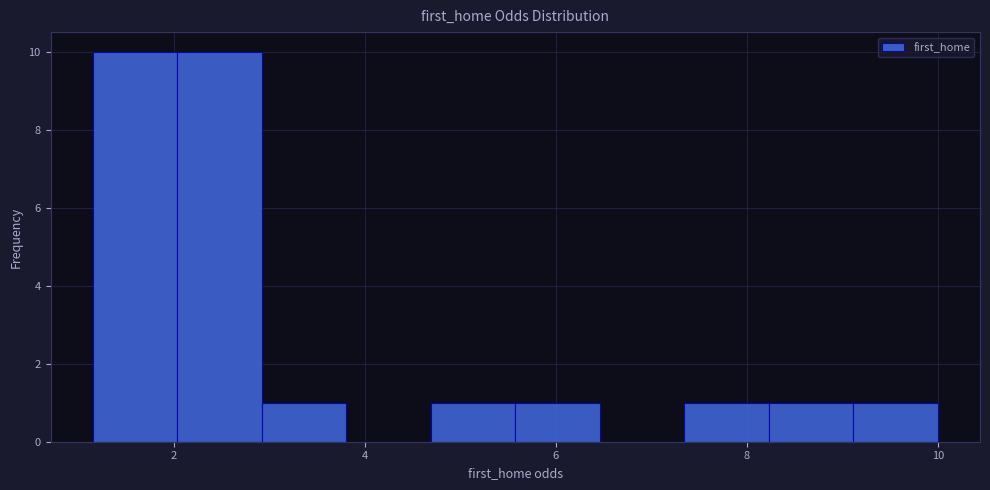

Reading left to right, list every bar in this chart as the range it spans on the x-axis followed by its height. Neither the bar edges nor the heights are printed on the chart, so give them approximately, as read against the axes.

1.2 to 2.0: 10
2.0 to 3.0: 10
3.0 to 3.8: 1
3.8 to 4.6: 0
4.6 to 5.6: 1
5.6 to 6.4: 1
6.4 to 7.4: 0
7.4 to 8.2: 1
8.2 to 9.2: 1
9.2 to 10.0: 1